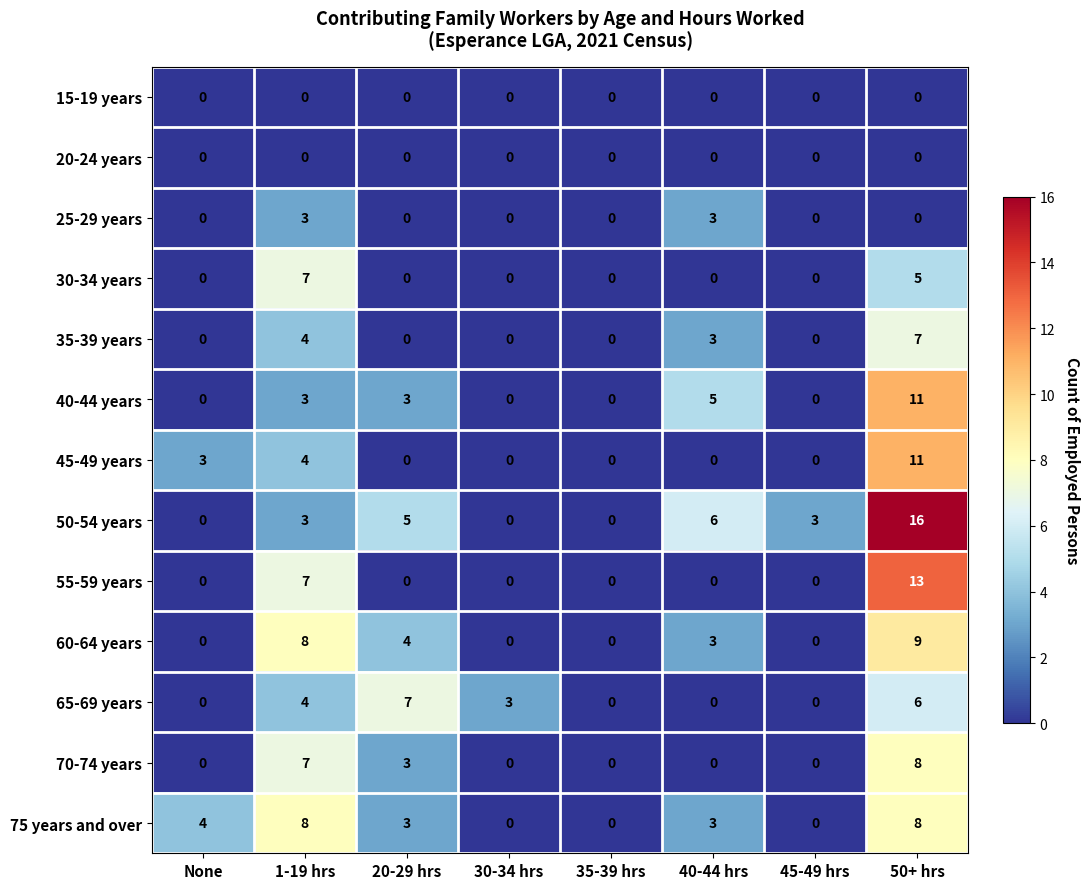

Which series changed the most between None and 20-29 hrs?

65-69 years